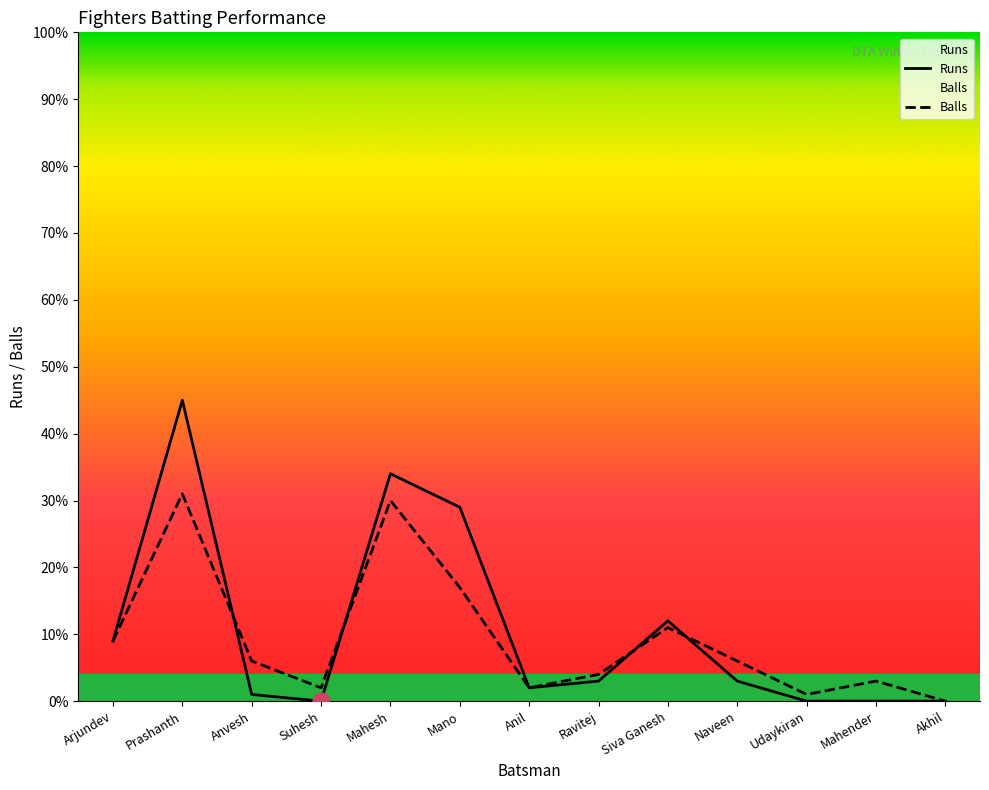

What is the difference between the maximum and minimum values in the Balls series?

31